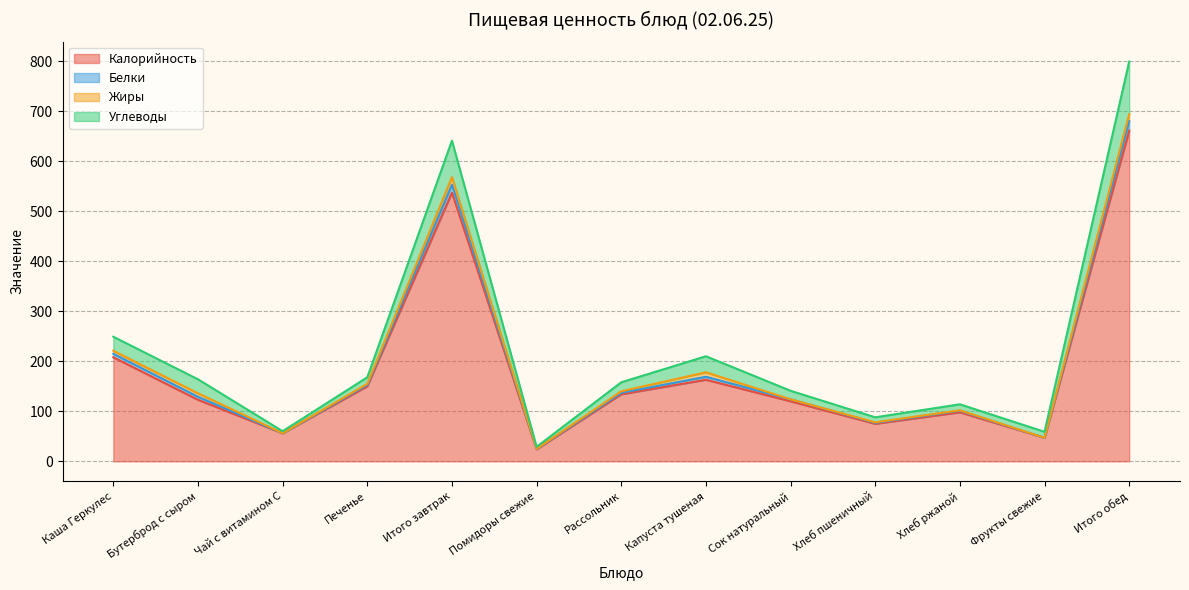

At which label does Калорийность reach its minimum?

Помидоры свежие